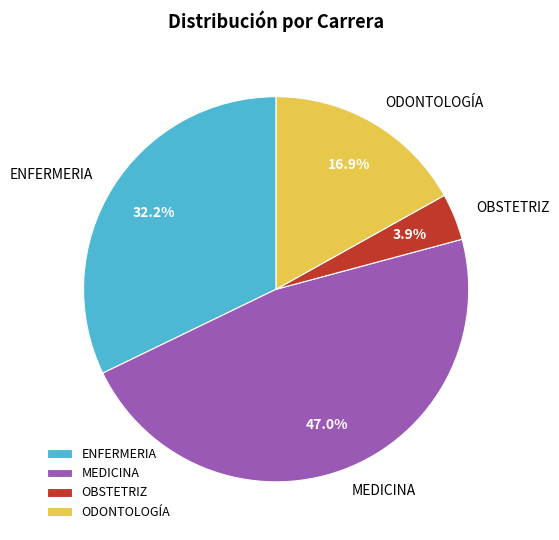

Count the number of slices in the pie.

4